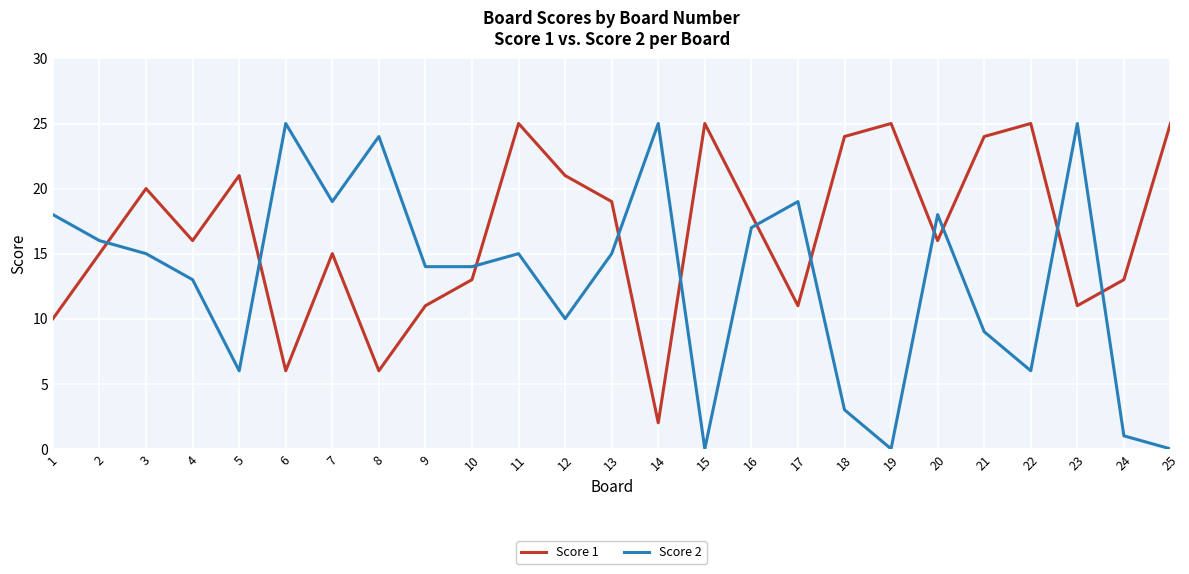

True or false: Score 1 and Score 2 intersect in this chart.

True